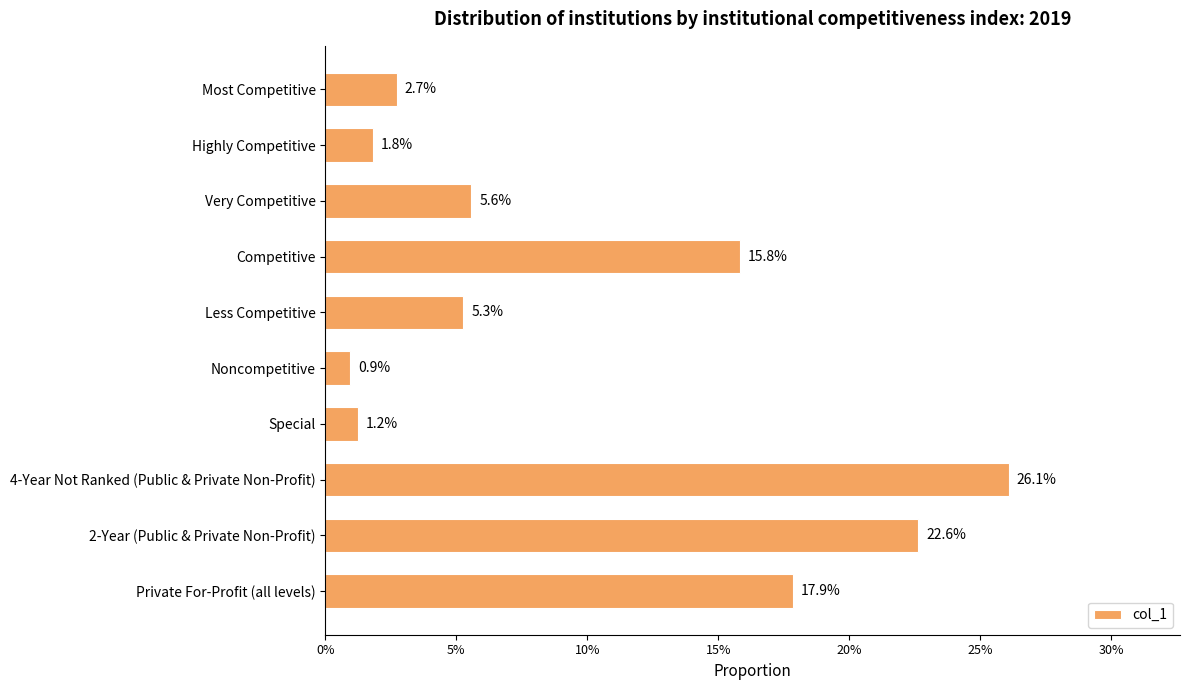

Are the bars horizontal?

Yes